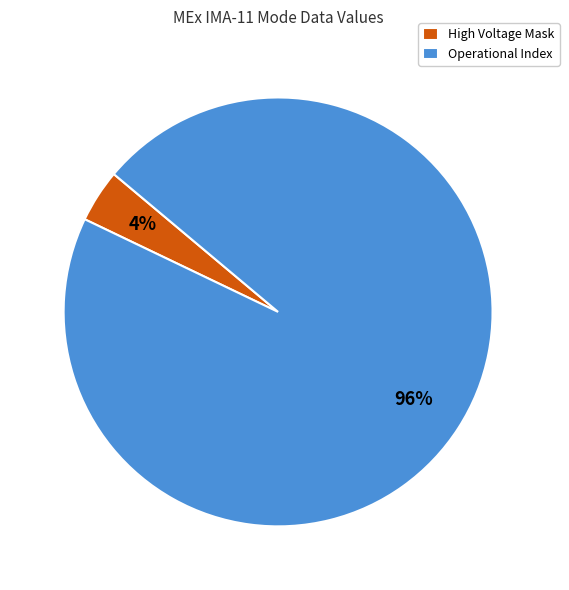

Rank the categories by value from highest to lowest.

Operational Index, High Voltage Mask